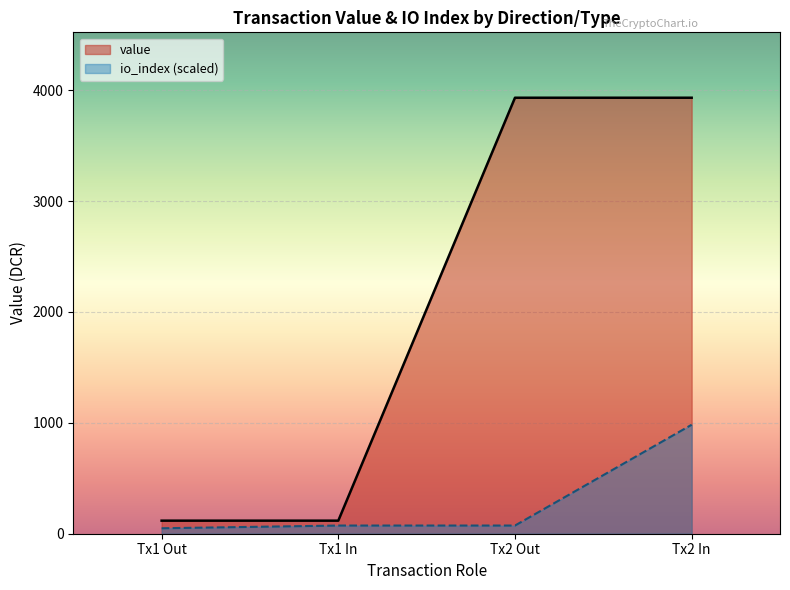

How many values in the io_index series exceed 73?

3